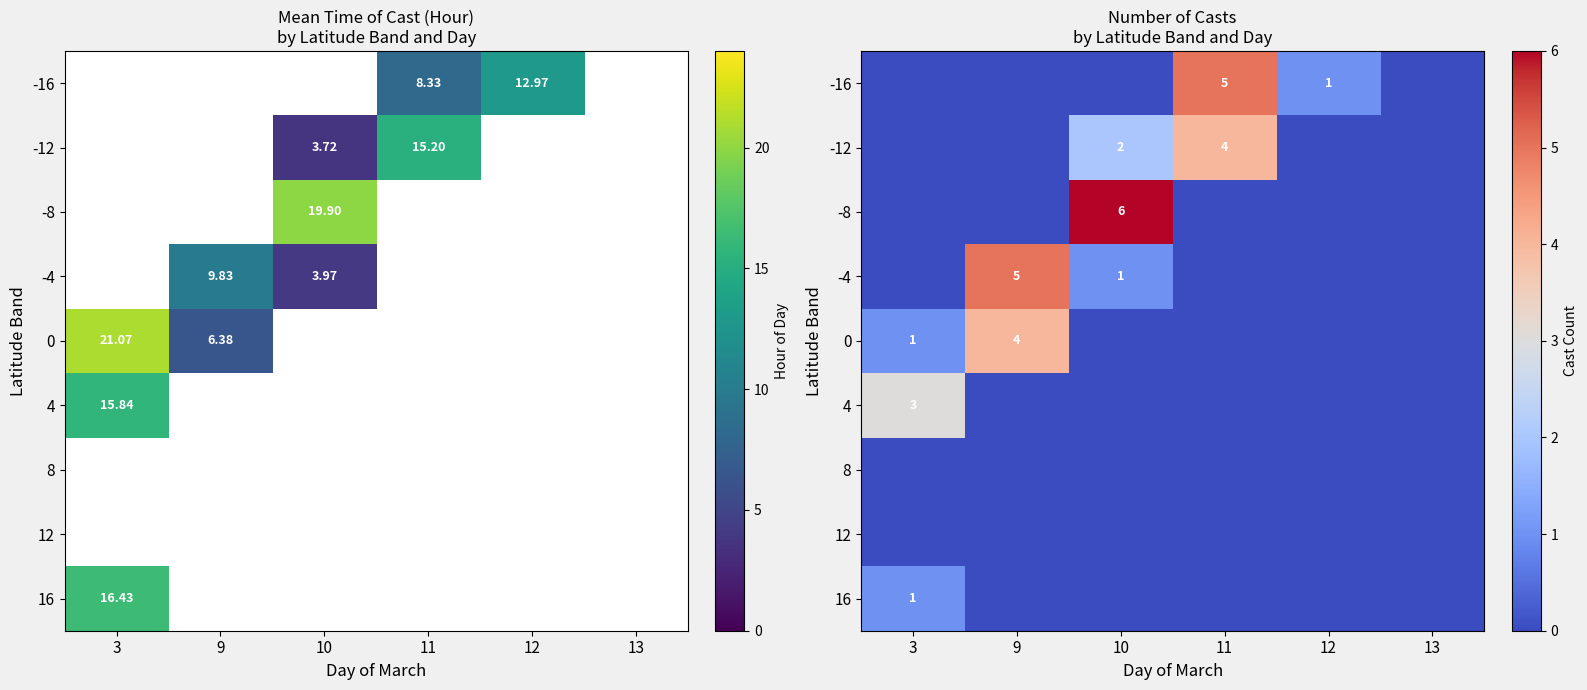

True or false: -12 has a value of 2 at 10.

True